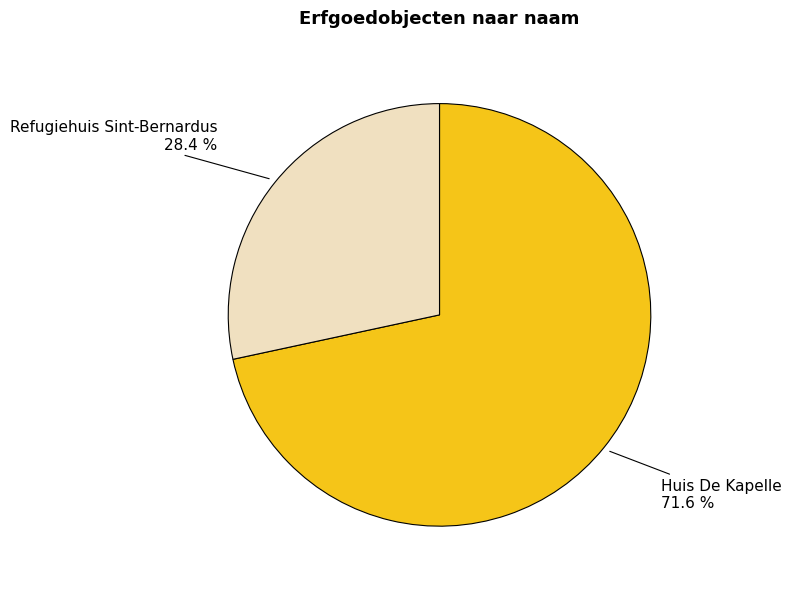

To the nearest percent, what is the difference between the Huis De Kapelle and Refugiehuis Sint-Bernardus slice percentages?

43%